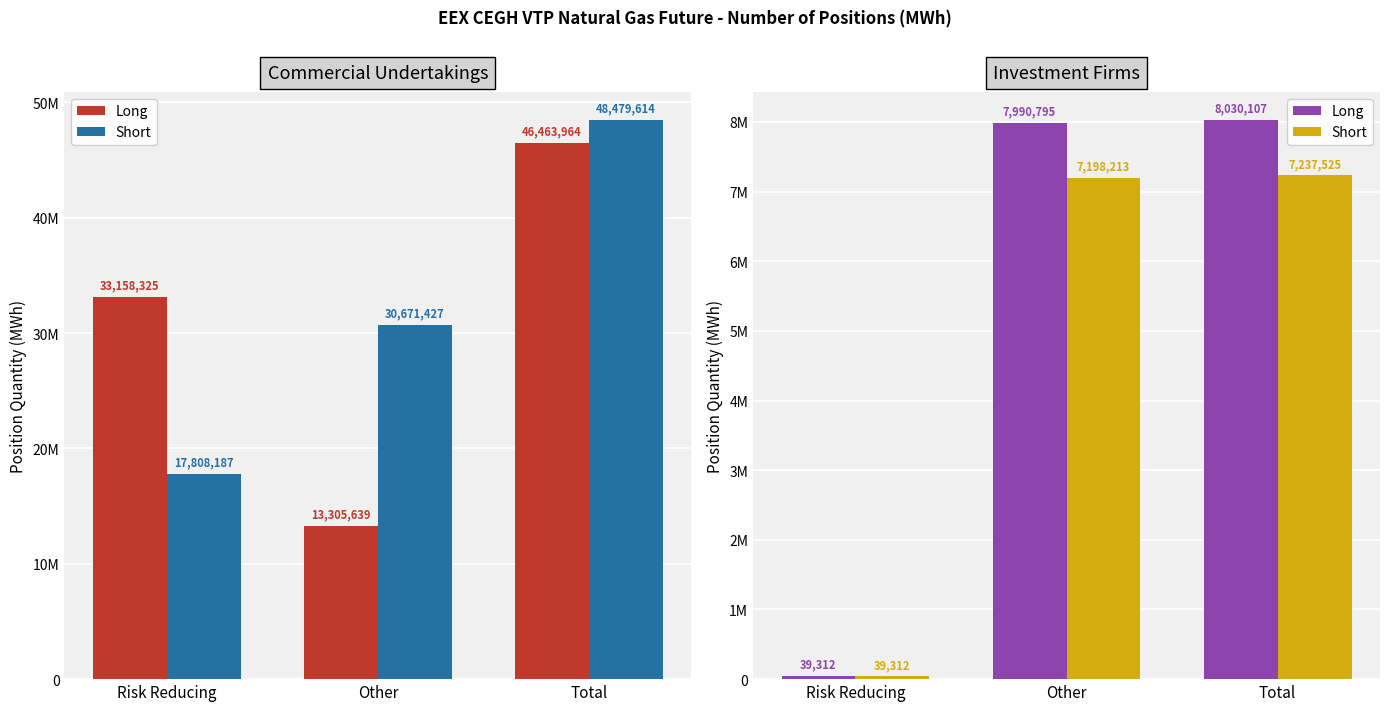

The value of Long at Other is 7990795. True or false?

True